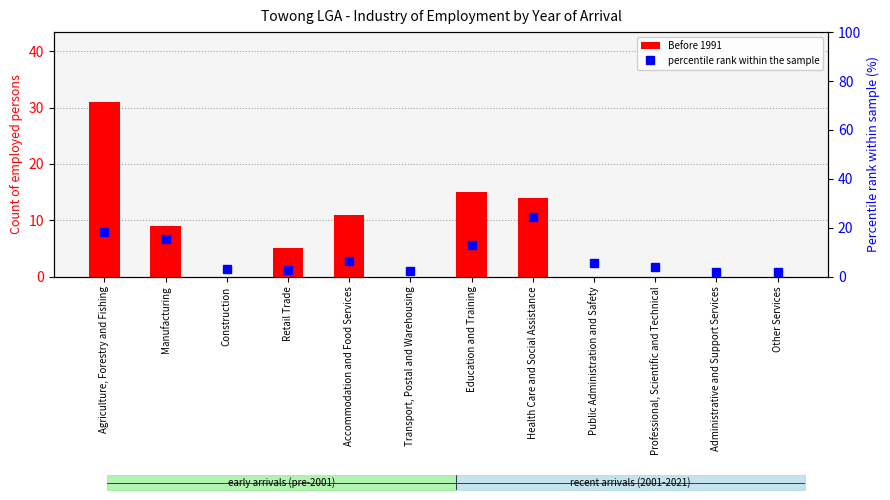

How many series are shown in this chart?

2